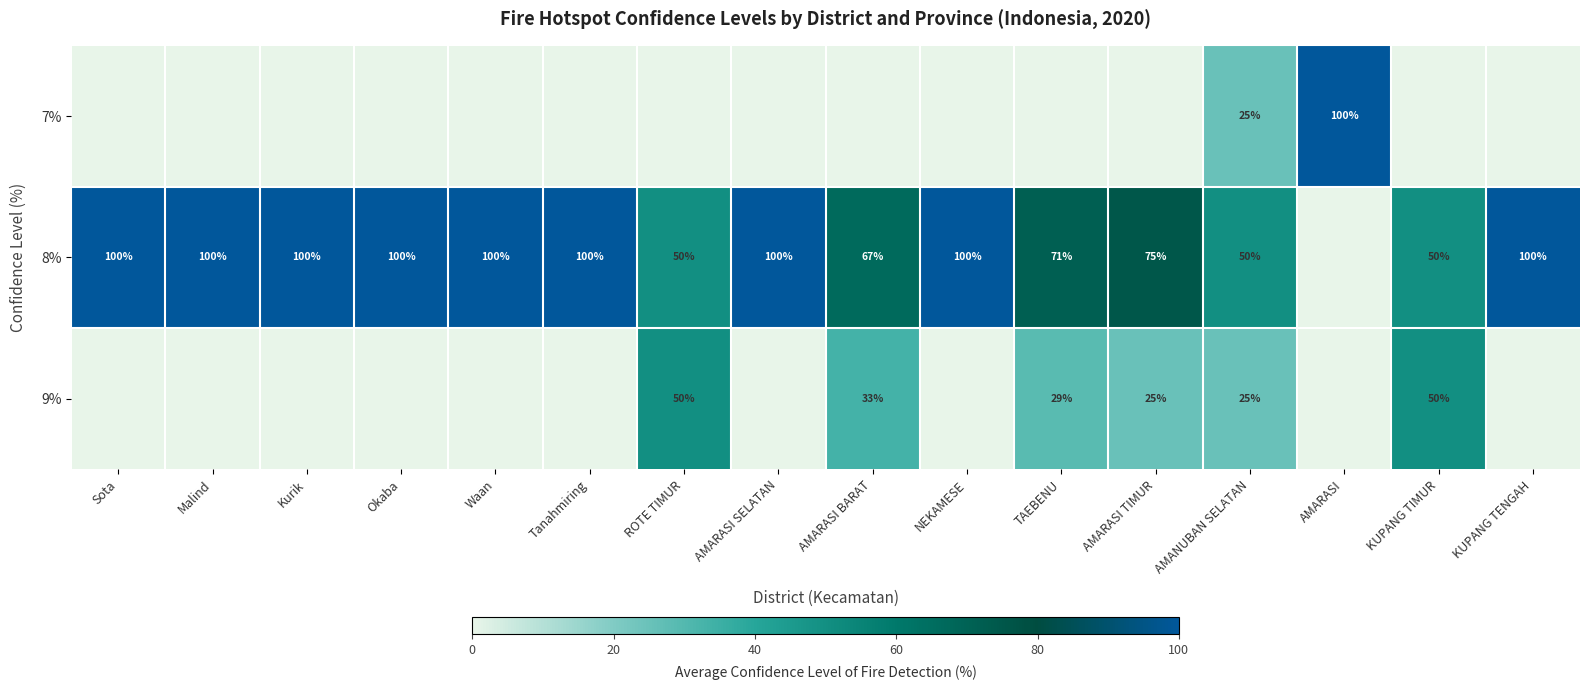

The 8% series shows 67 at AMARASI BARAT. True or false?

True